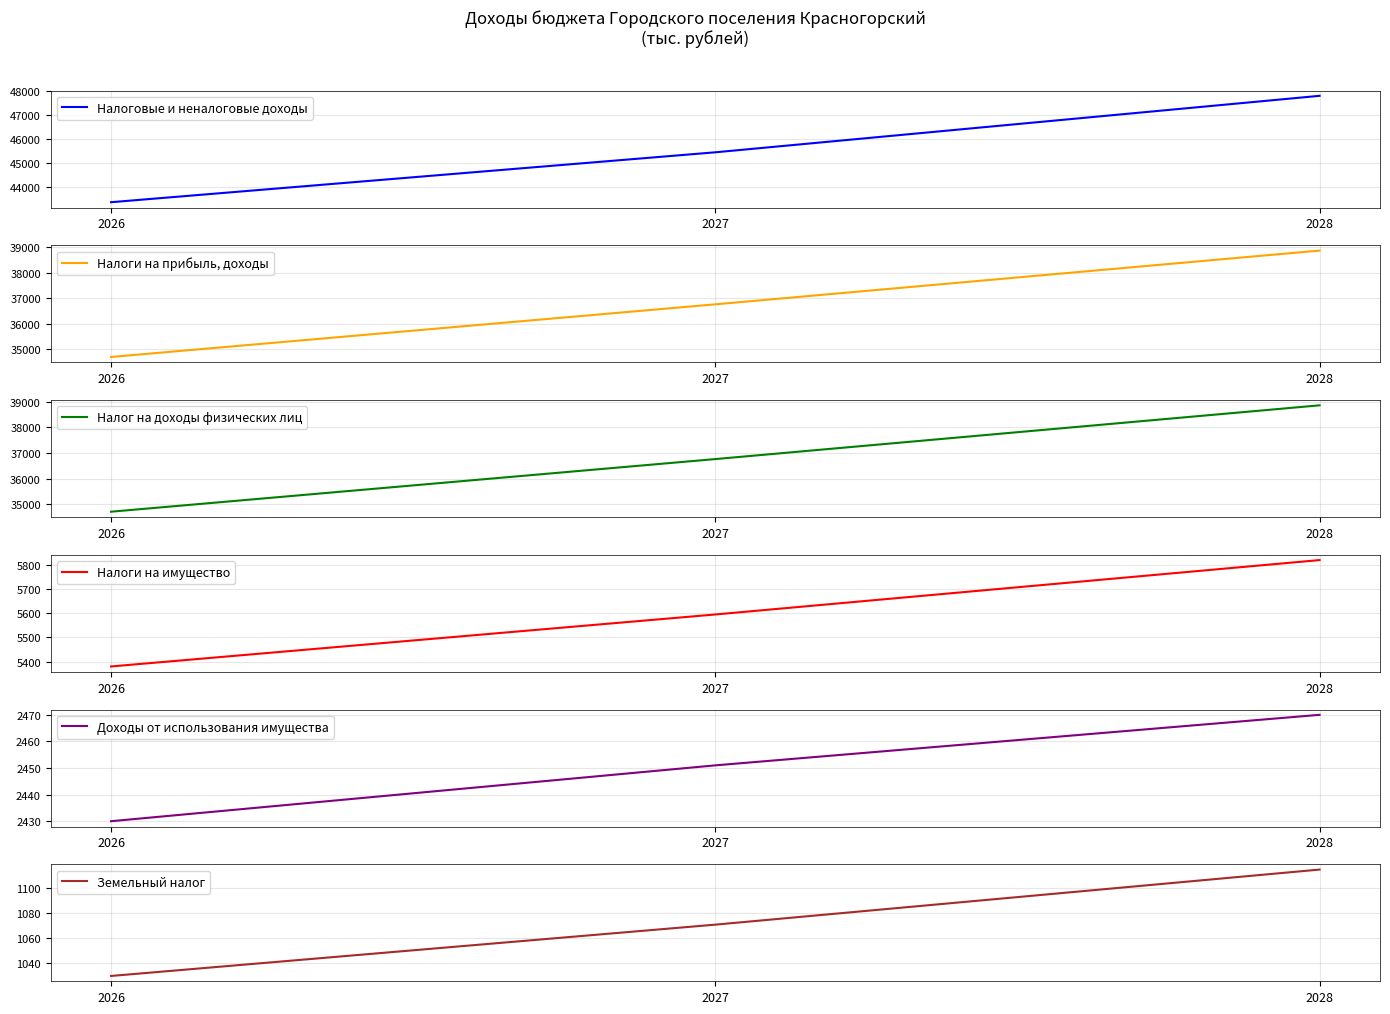

Is the value of Доходы от использования имущества at 2027 greater than the value of Налоговые и неналоговые доходы at 2026?

No